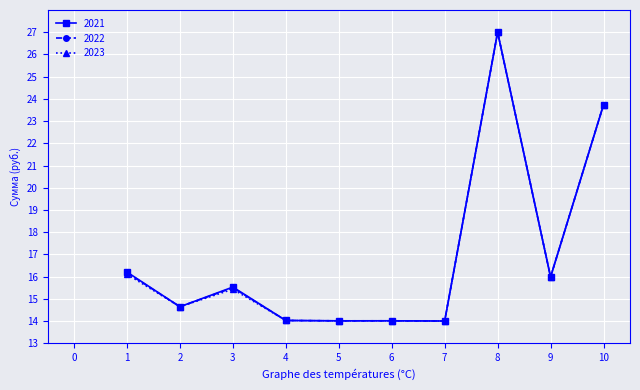

What are all the series names shown in the legend?

2021, 2022, 2023